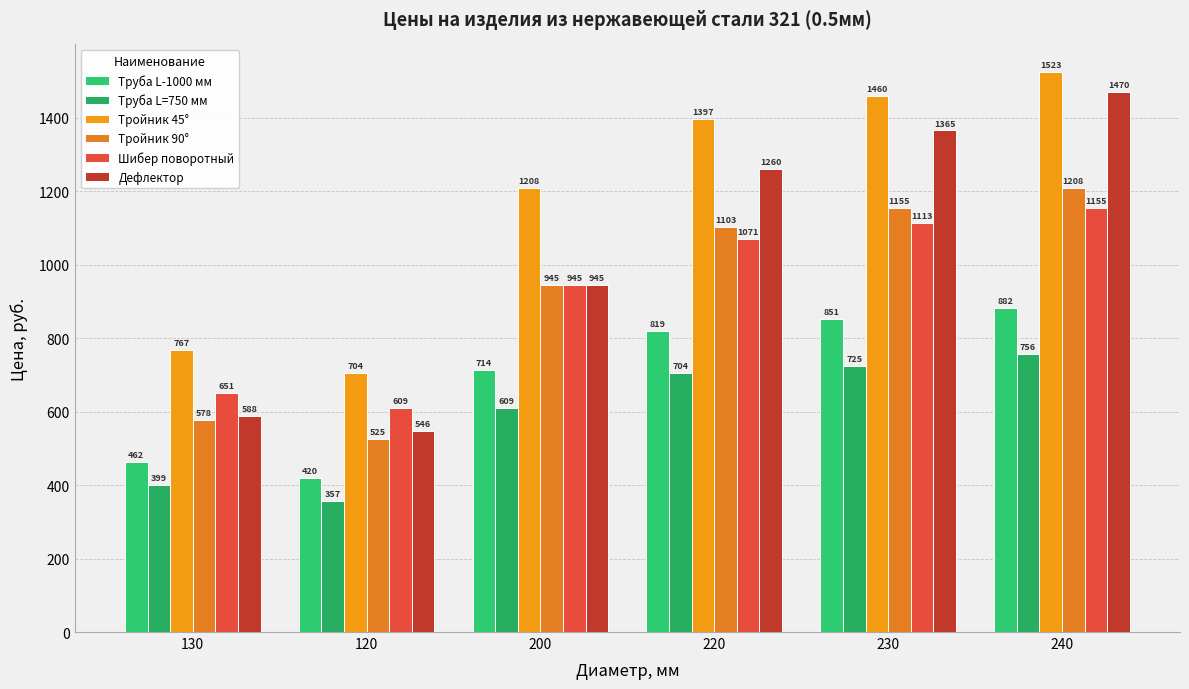

Which category has the highest value in the Шибер поворотный series?

240